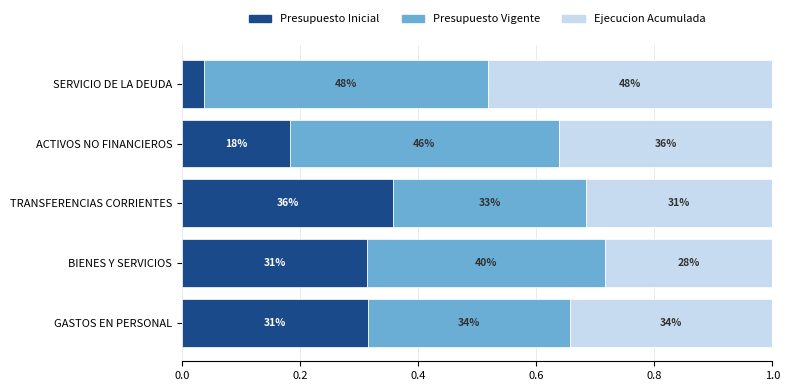

Rank the series by their maximum value, from lowest to highest.

Presupuesto Inicial, Ejecucion Acumulada, Presupuesto Vigente